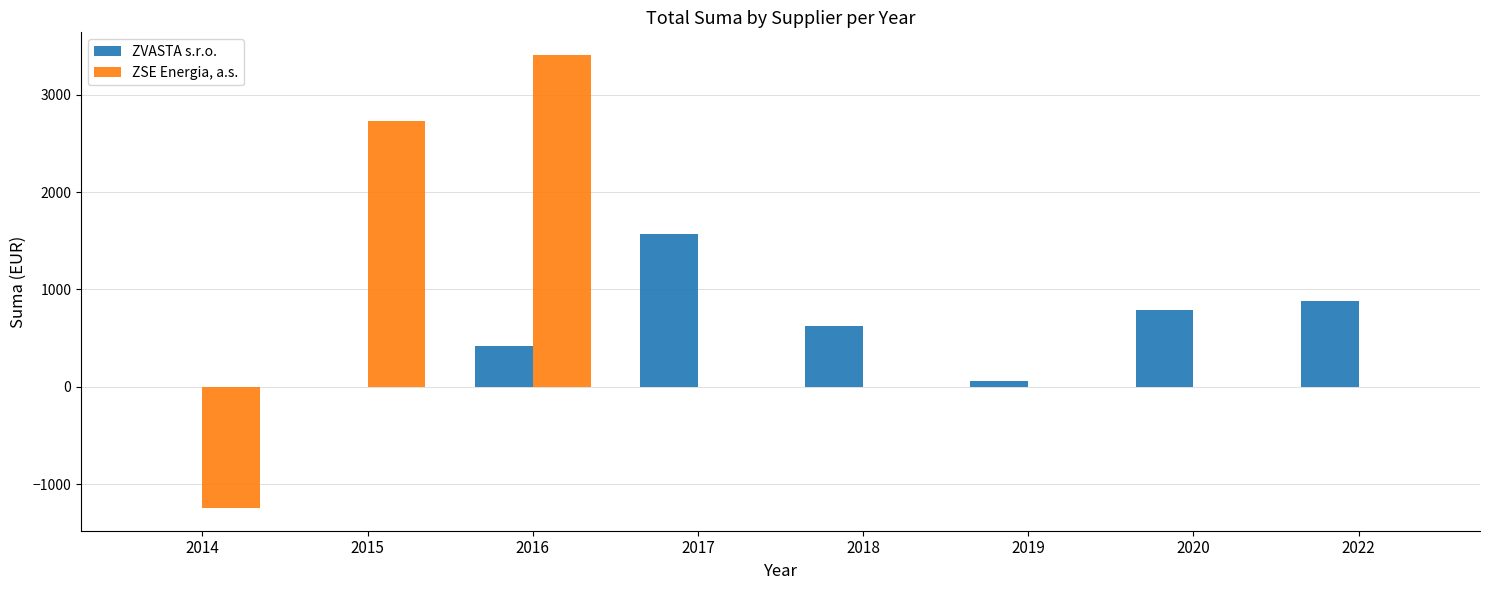

What is the average value of the ZSE Energia, a.s. series?

611.4